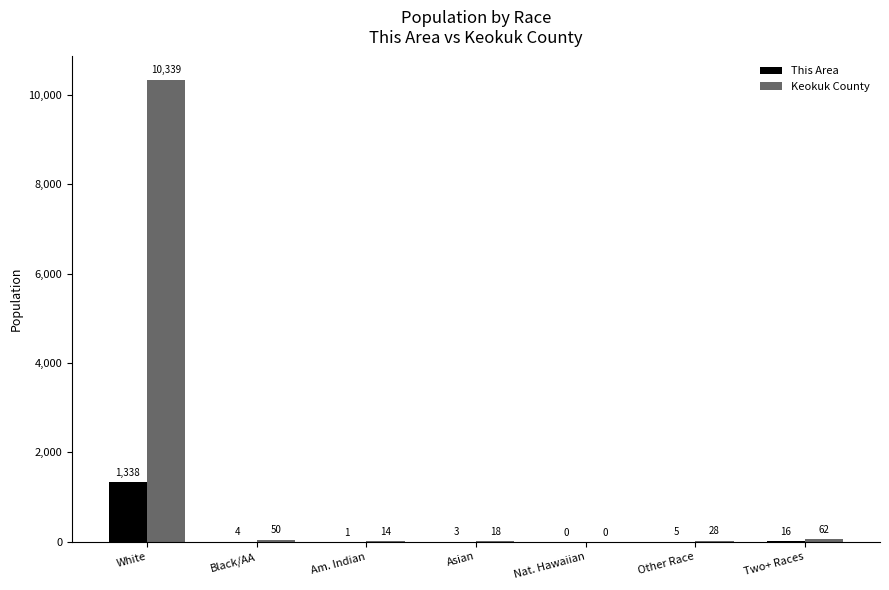

Between Nat. Hawaiian and Two+ Races, which series saw the biggest shift?

Keokuk County